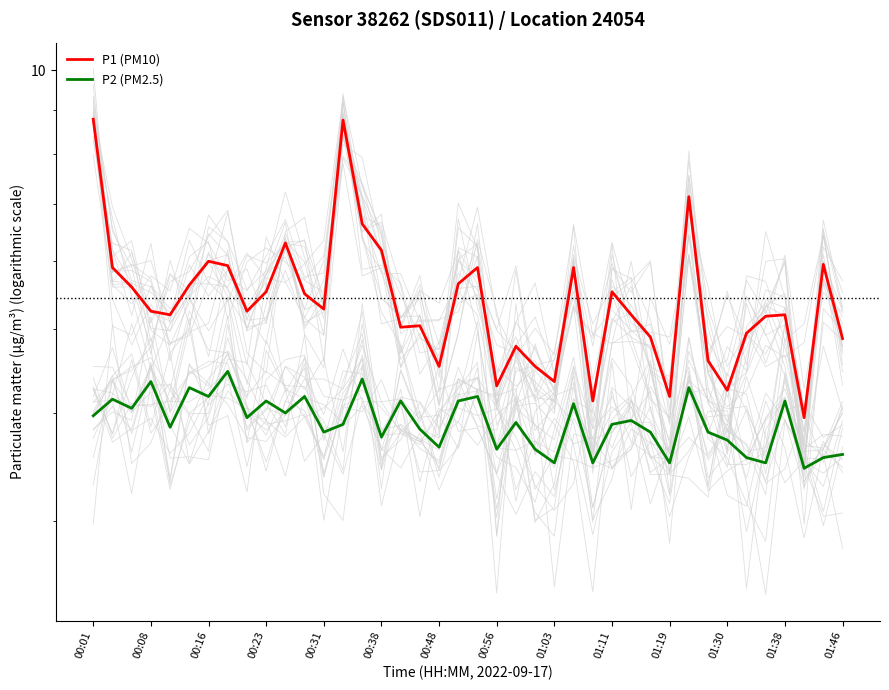

True or false: P1 (PM10) and P2 (PM2.5) cross at least once.

False